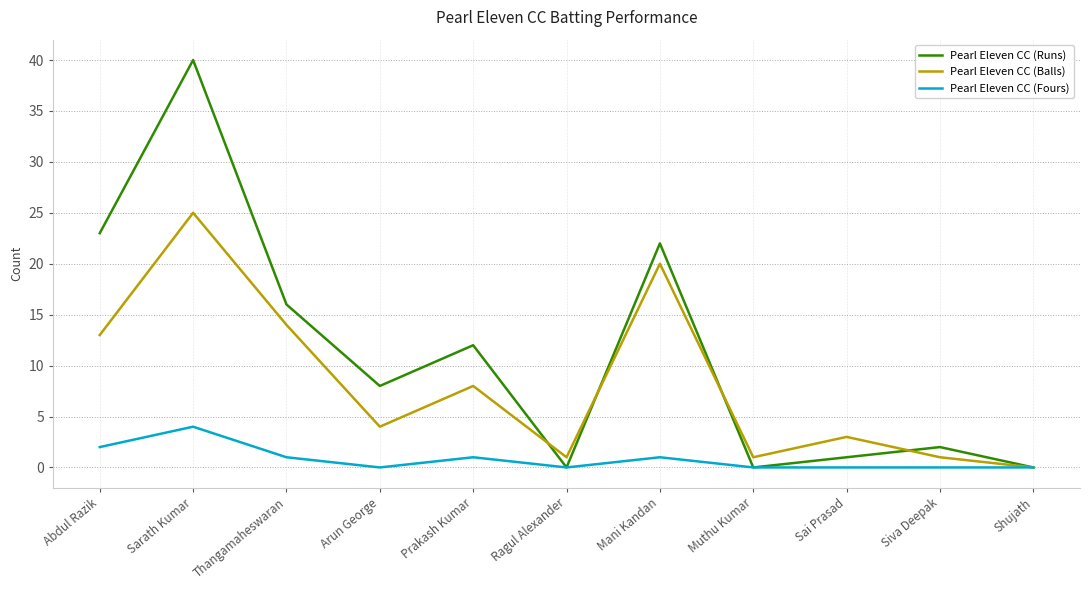

Rank the series by their maximum value, from lowest to highest.

Pearl Eleven CC (Fours), Pearl Eleven CC (Balls), Pearl Eleven CC (Runs)